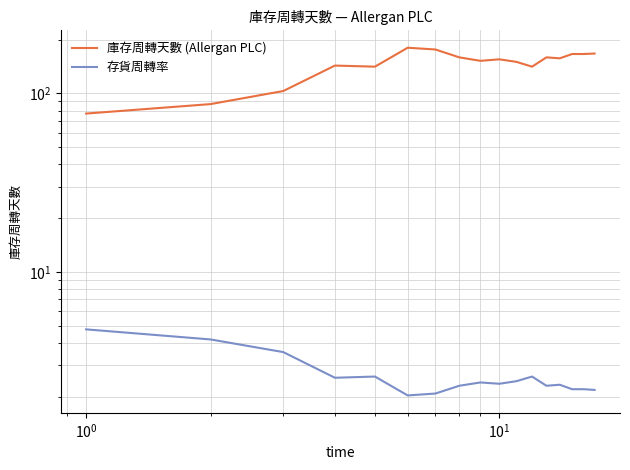

True or false: 庫存周轉天數 (Allergan PLC) and 存貨周轉率 intersect in this chart.

False